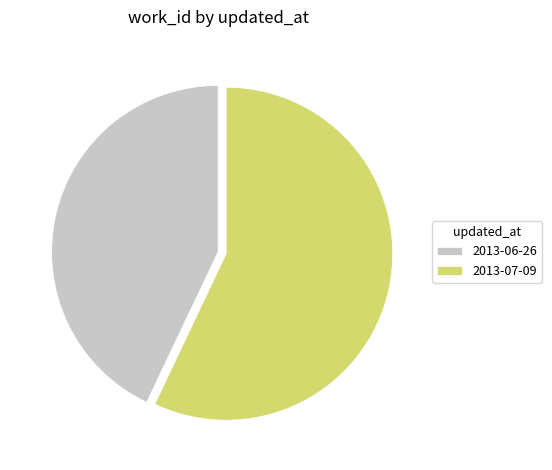

Does 2013-06-26 account for over 50% of the chart?

No